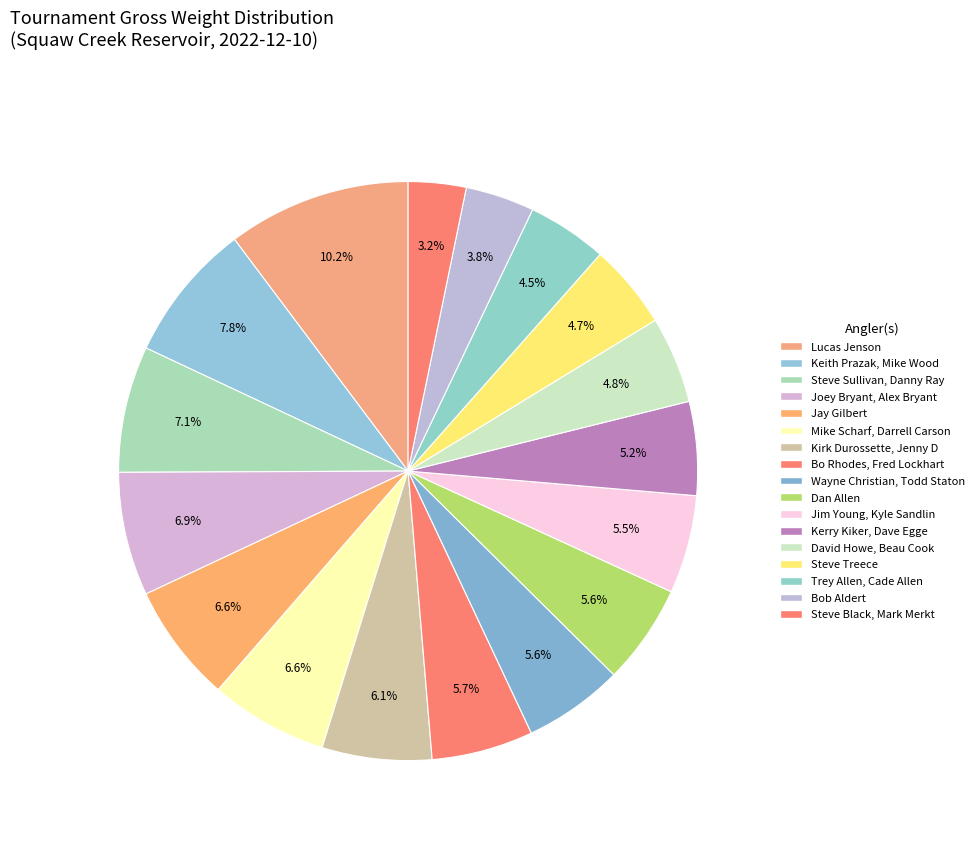

What percentage is NOT represented by Lucas Jenson?

89.8%